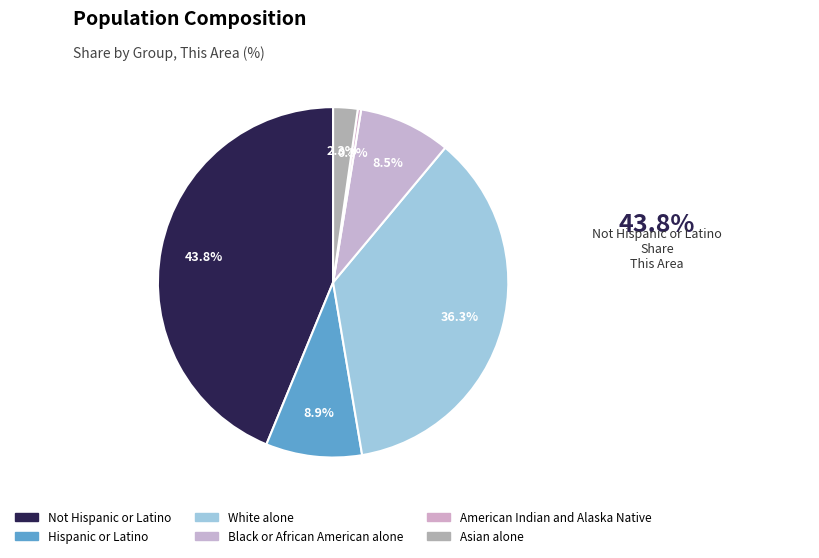

Count the number of slices in the pie.

6